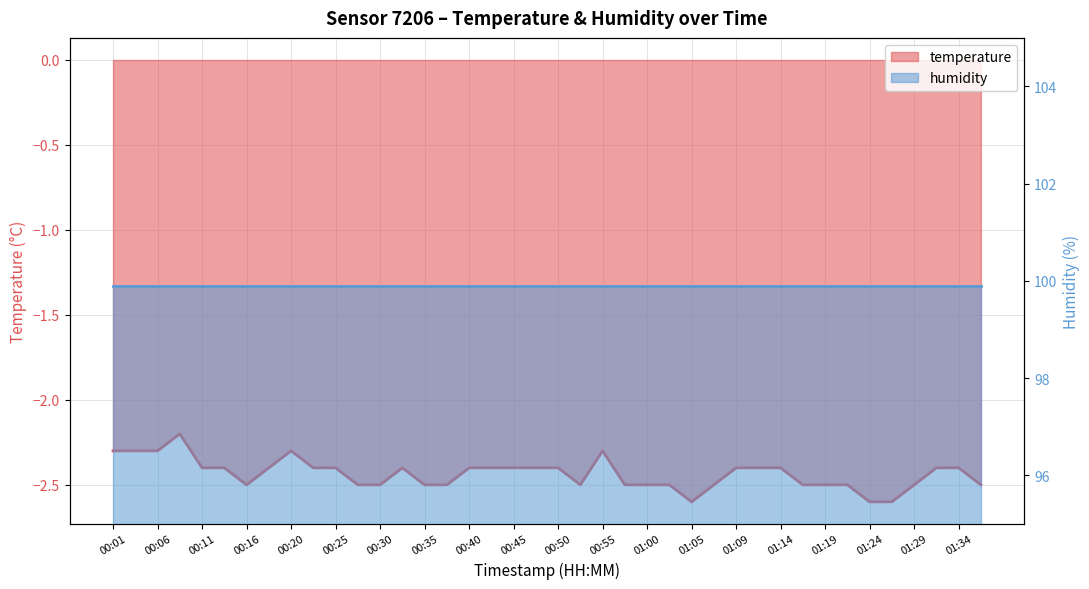

Which label corresponds to the largest value in the chart?

00:08